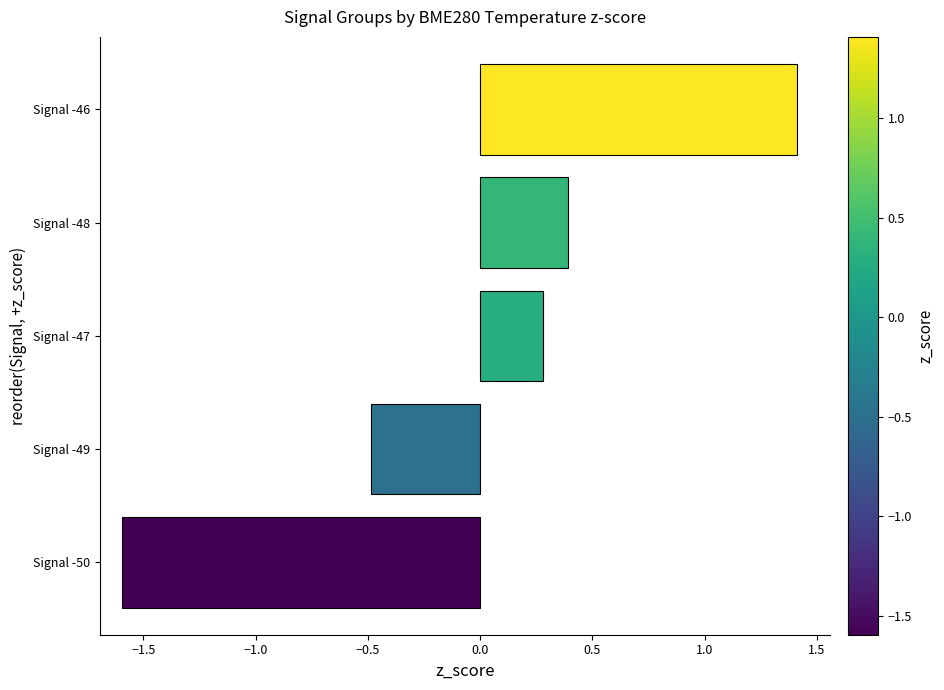

What is the approximate value at Signal -48?

0.4